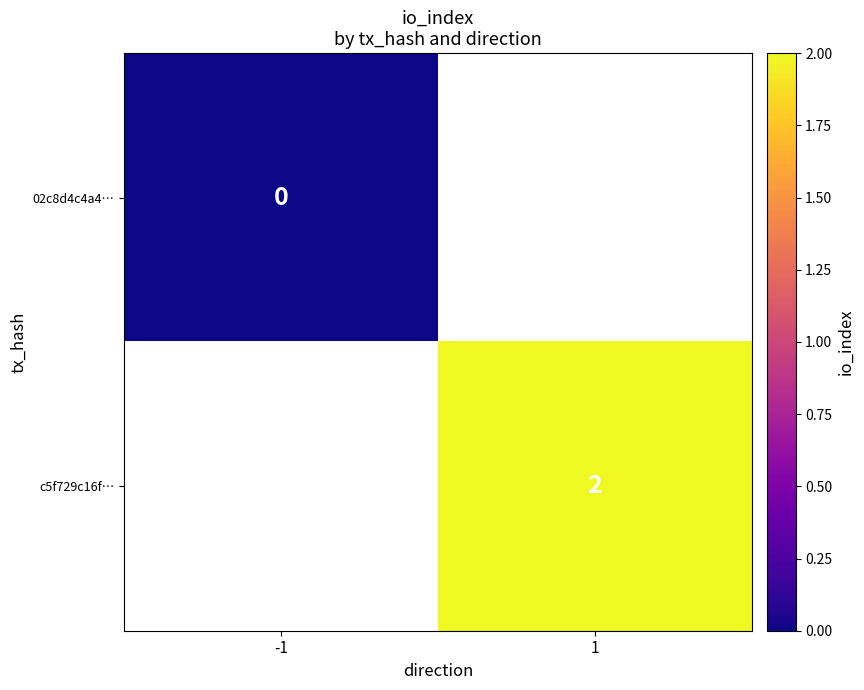

The value of c5f729c16f… at 1 is 1. True or false?

False